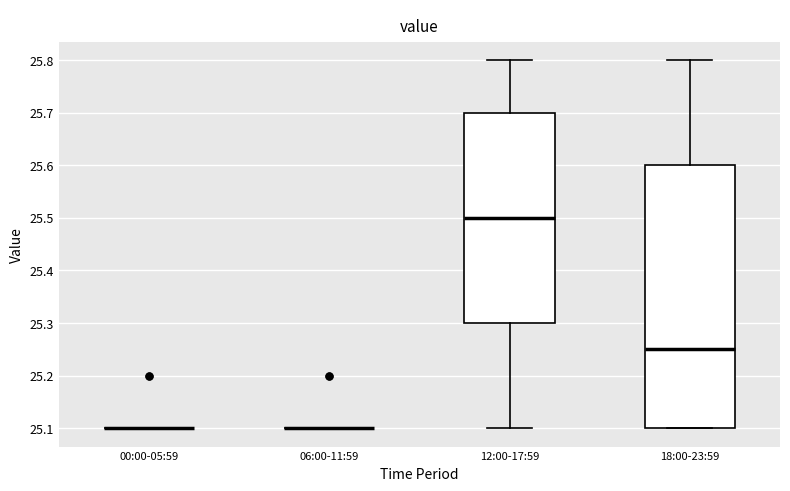

Comparing the boxes themselves (not the whiskers), which one is the tallest?

18:00-23:59